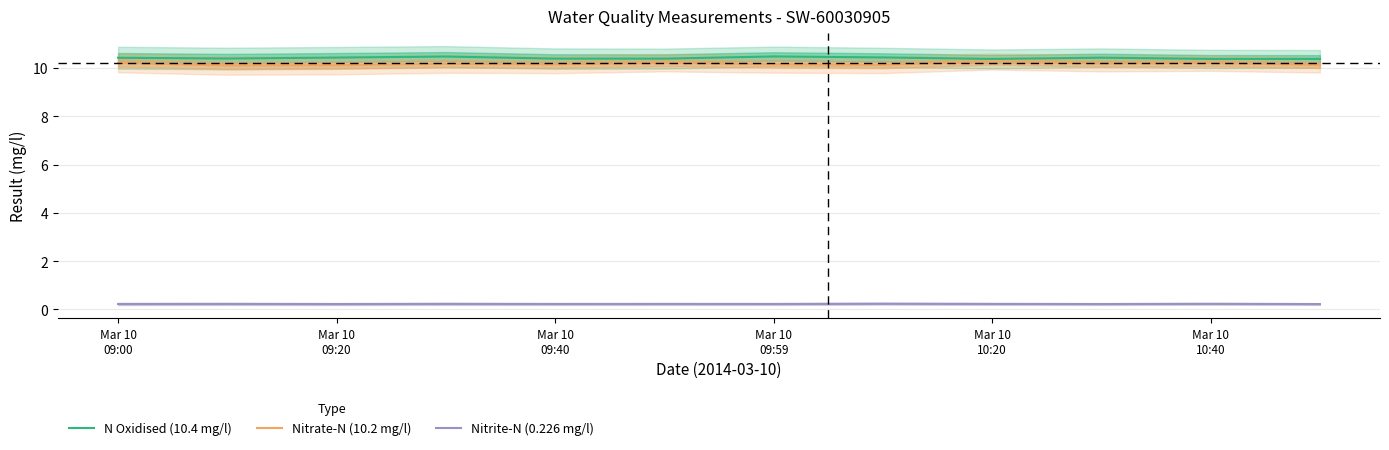

True or false: Nitrite-N (0.226 mg/l) and N Oxidised (10.4 mg/l) intersect in this chart.

False